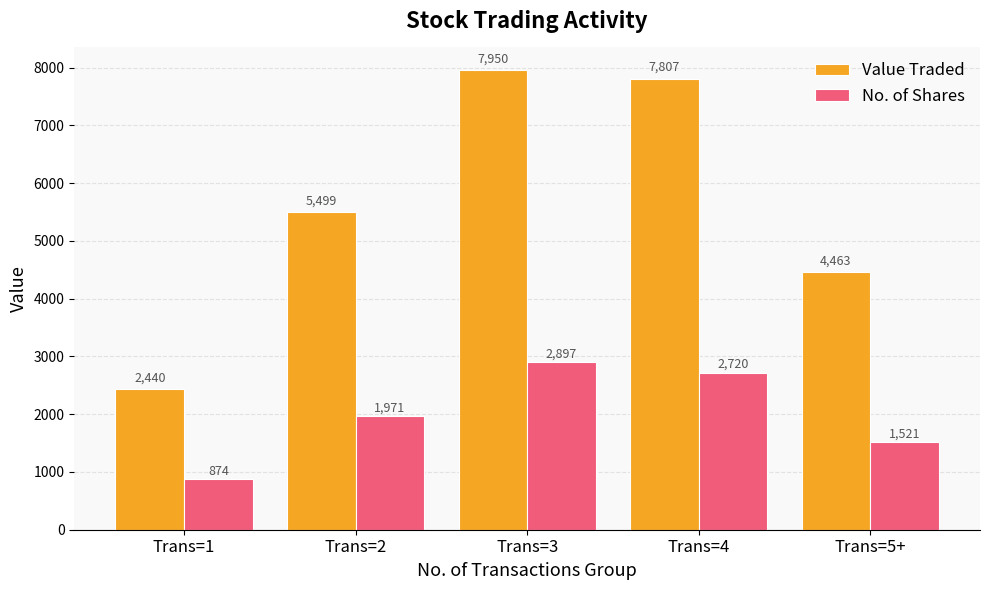

What is the difference between the highest and lowest values at Trans=4?

5087